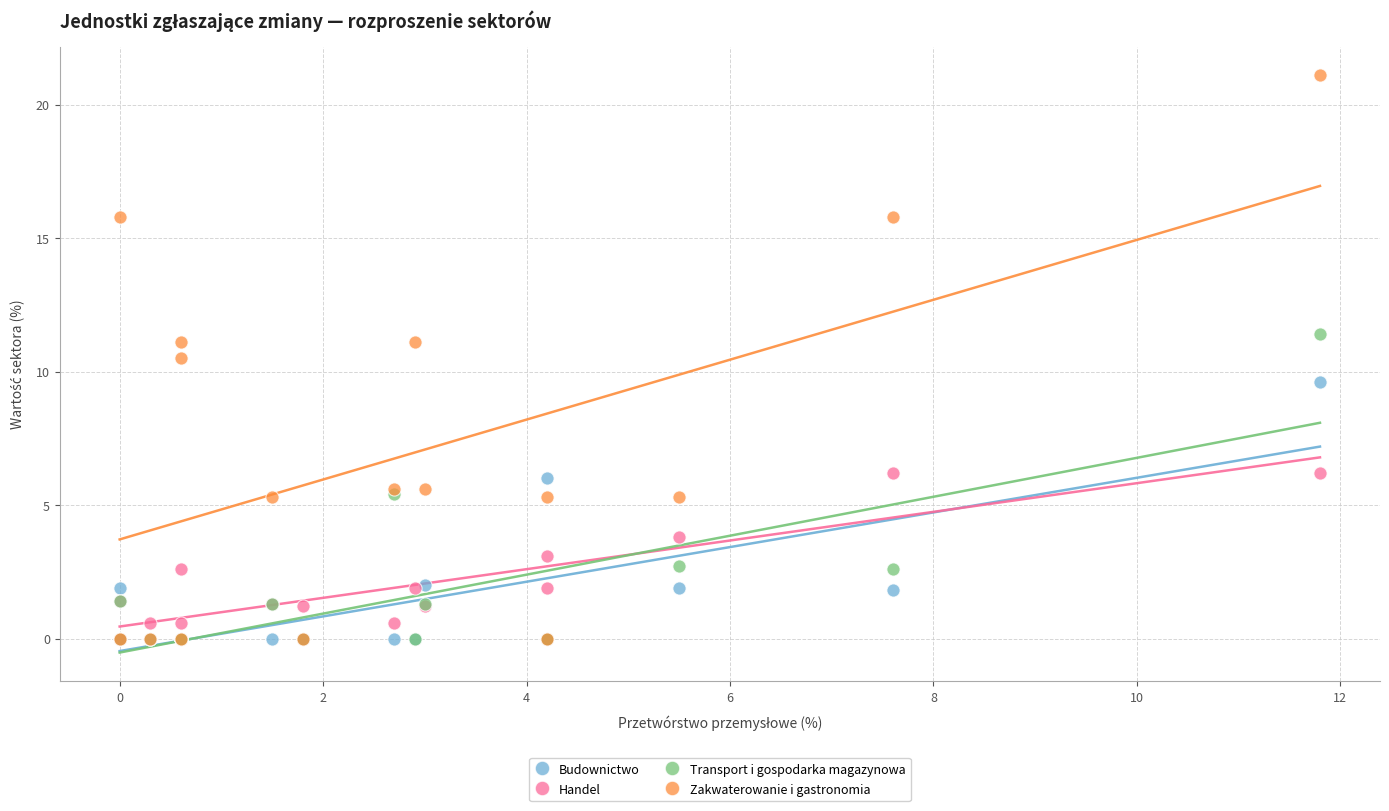

What are all the series names shown in the legend?

Budownictwo, Handel, Transport i gospodarka magazynowa, Zakwaterowanie i gastronomia